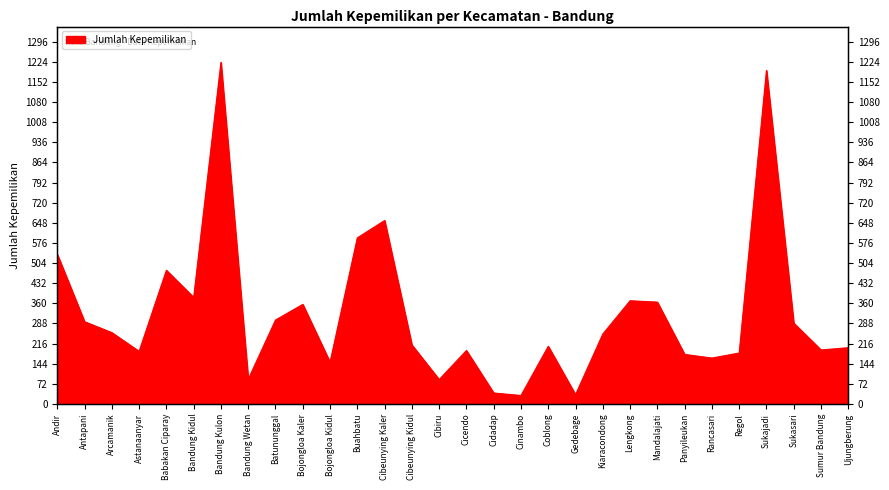

Approximately how many times larger is the value at Coblong compared to Andir?

0.4